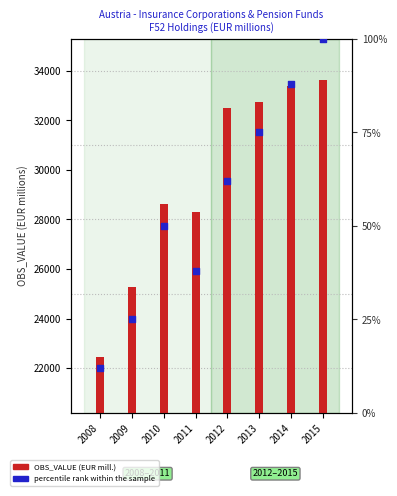

At which category is the sum across all series the highest?

2015